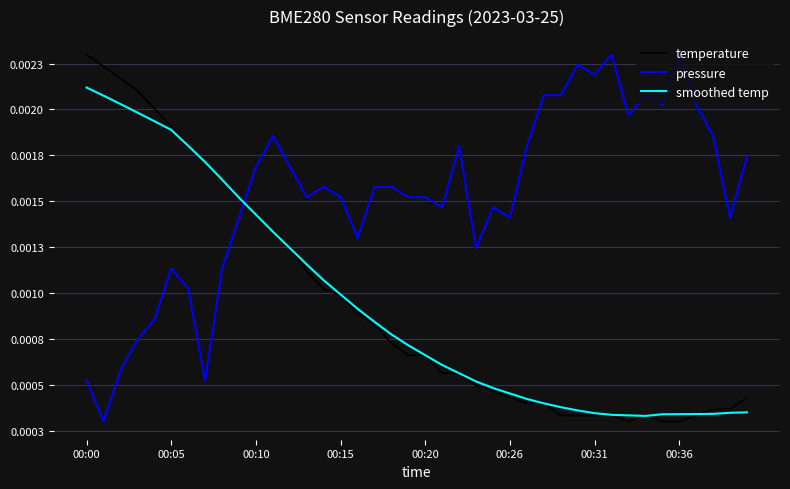

How many times do smoothed temp and pressure cross each other?

1